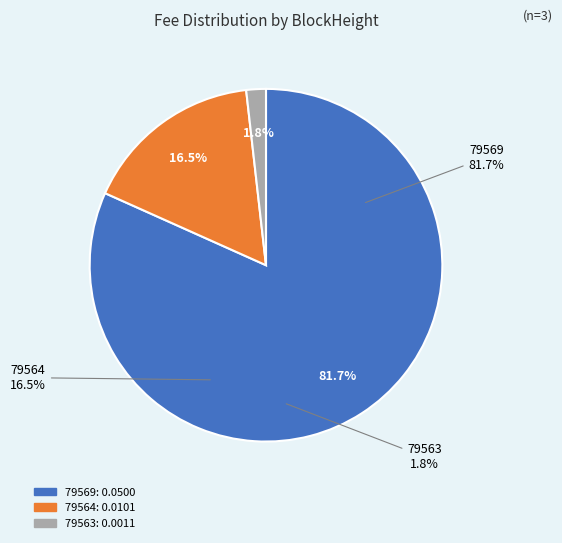

What is the smallest slice in the pie chart?

79563